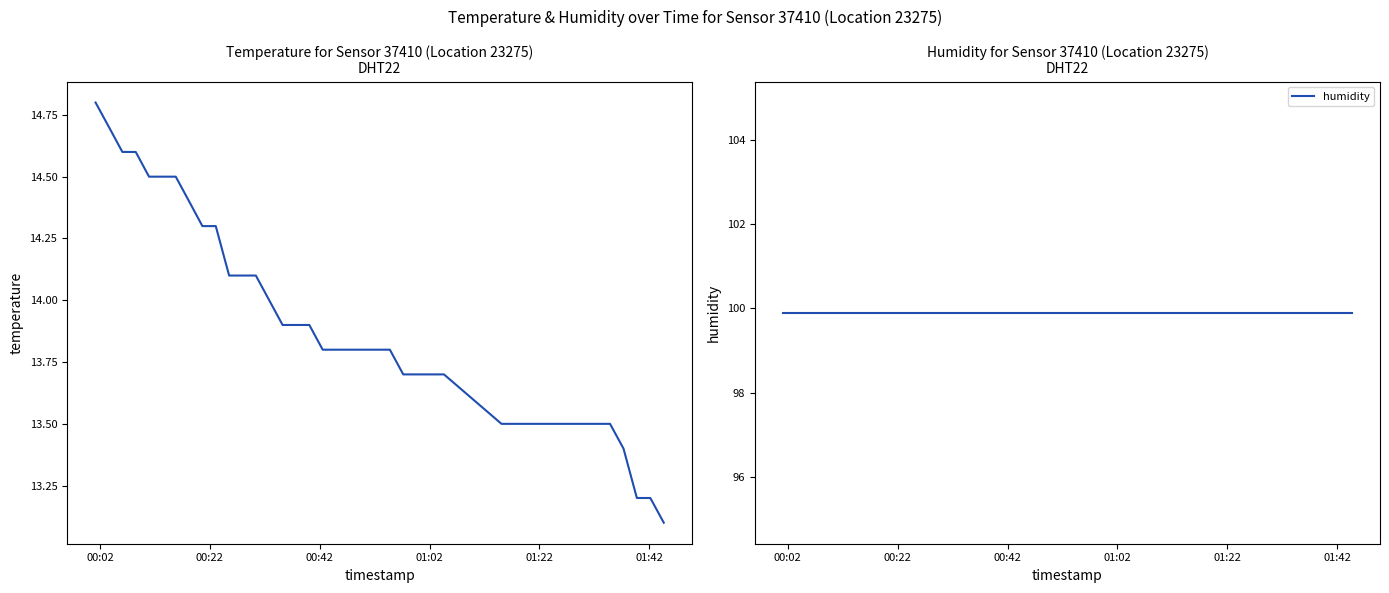

How many lines are shown in the chart?

2